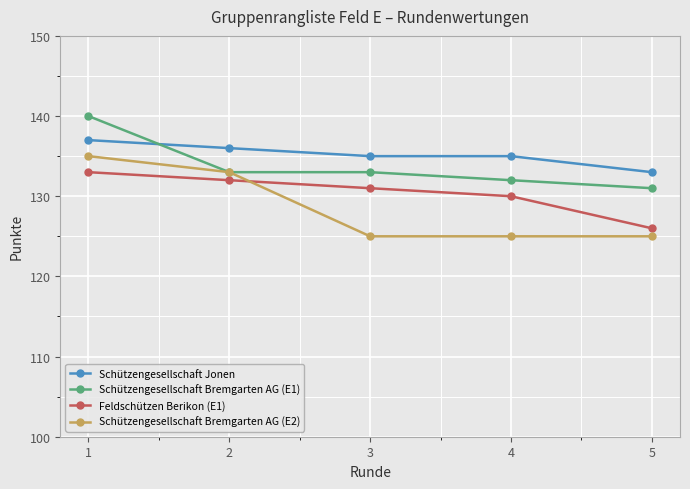

Reading left to right, what are all the values shown in this chart?

Schützengesellschaft Jonen: 1=137	2=136	3=135	4=135	5=133
Schützengesellschaft Bremgarten AG (E1): 1=140	2=133	3=133	4=132	5=131
Feldschützen Berikon (E1): 1=133	2=132	3=131	4=130	5=126
Schützengesellschaft Bremgarten AG (E2): 1=135	2=133	3=125	4=125	5=125